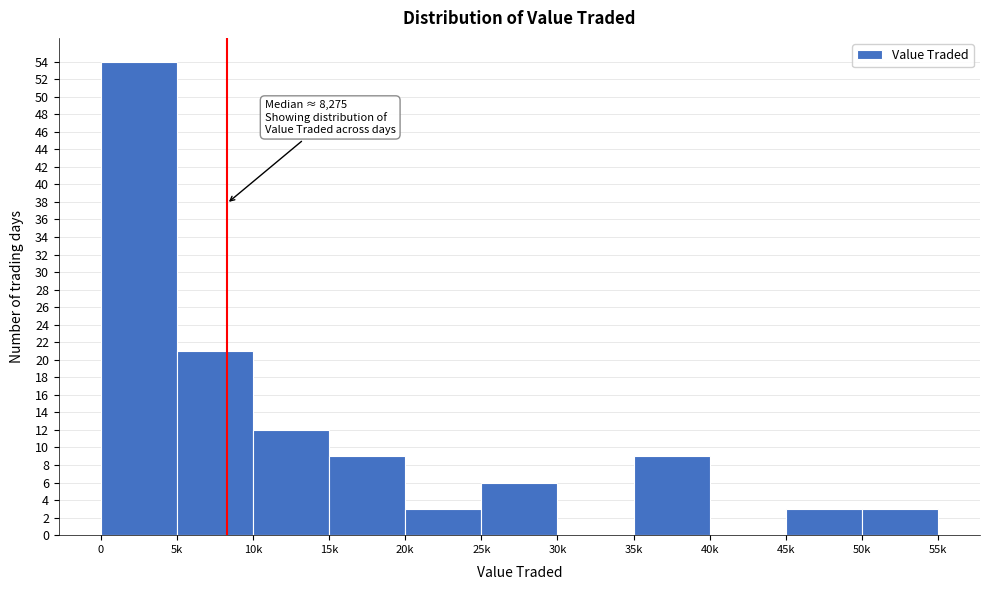

Reading right to left, transcribe all the data shown in this chart.

50k=3	45k=3	40k=0	35k=9	30k=0	25k=6	20k=3	15k=9	10k=12	5k=21	0=54